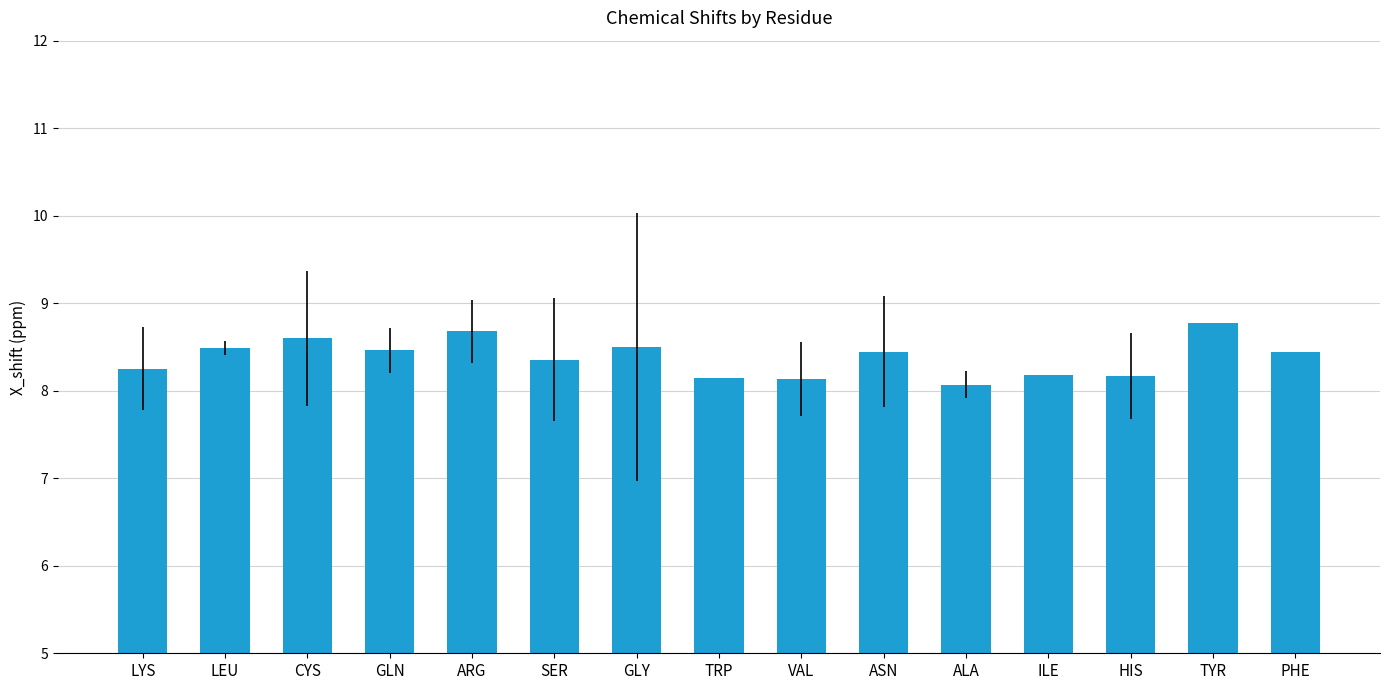

What is the sum of all values?

125.7